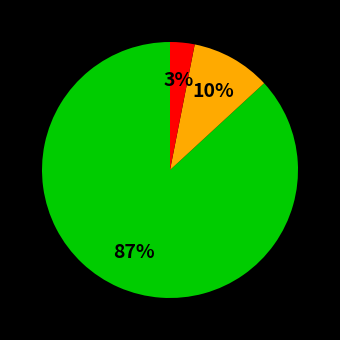

To the nearest percent, what is the average slice percentage?

33%